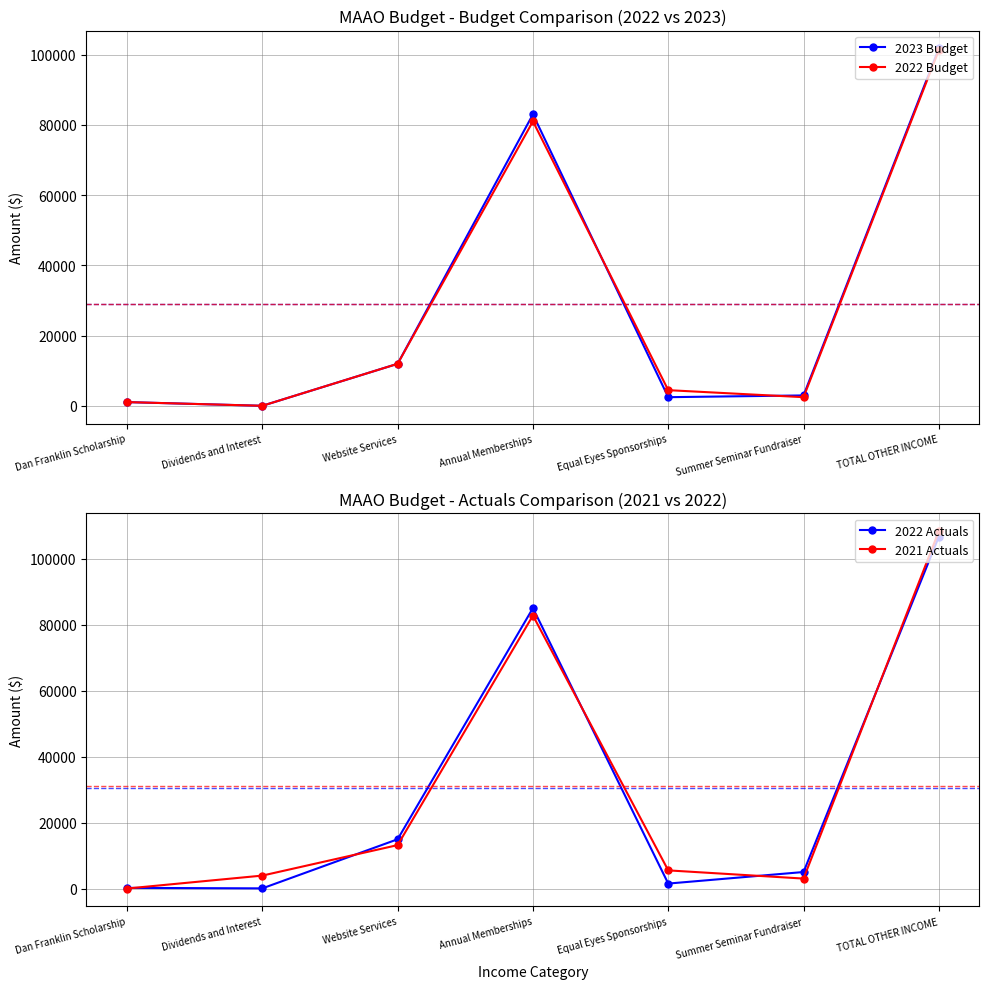

What is the sum of the 2022 Actuals values at Annual Memberships and Dan Franklin Scholarship?

85239